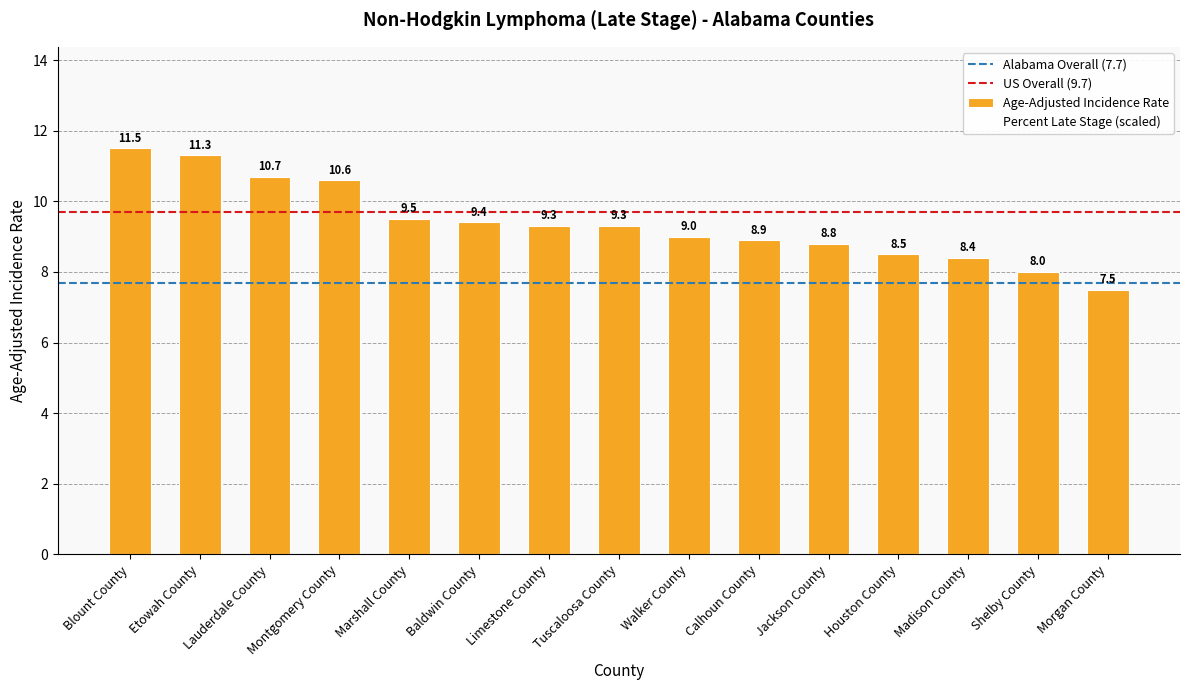

What is the maximum value shown in the chart?

11.5